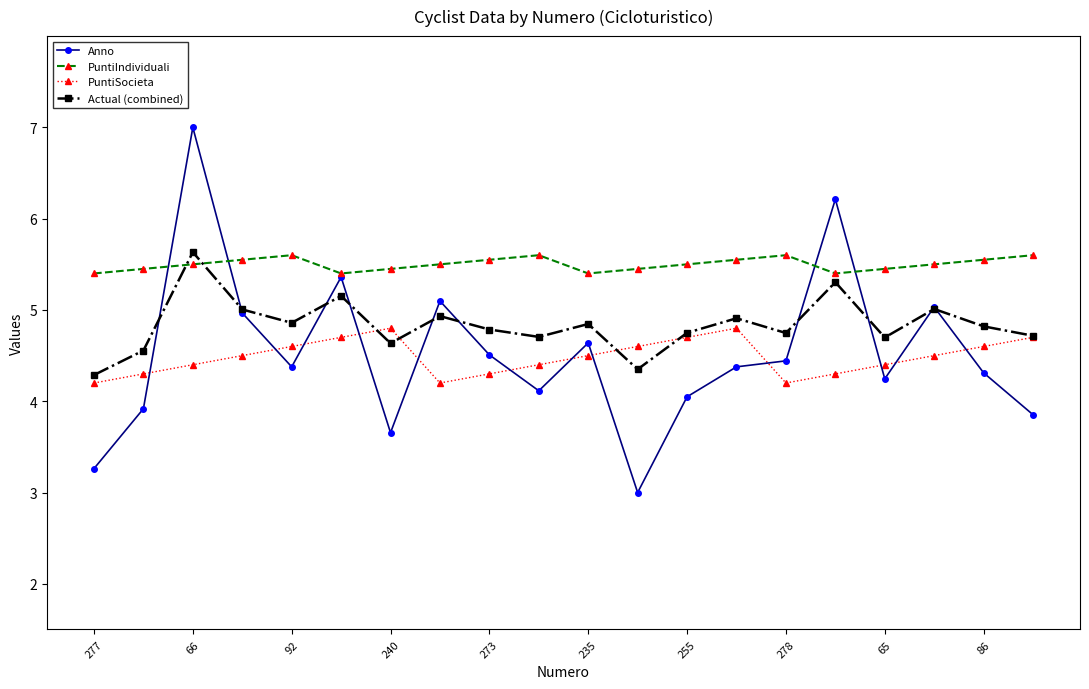

In Actual (combined), how many points are higher than both neighbors (excluding endpoints)?

7